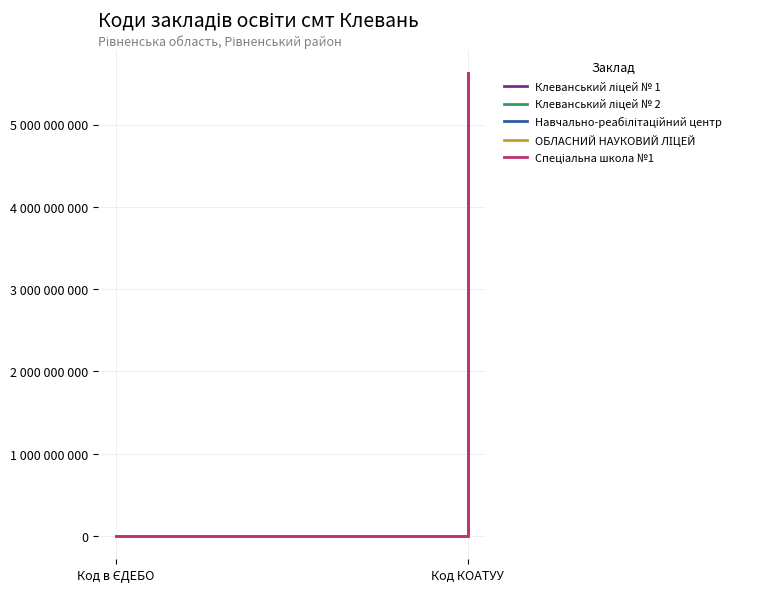

What is the difference between the Клеванський ліцей № 1 values at Код КОАТУУ and Код в ЄДЕБО?

5624510386